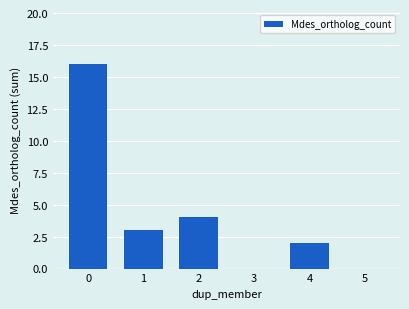

True or false: the data shows 2 at 4.

True